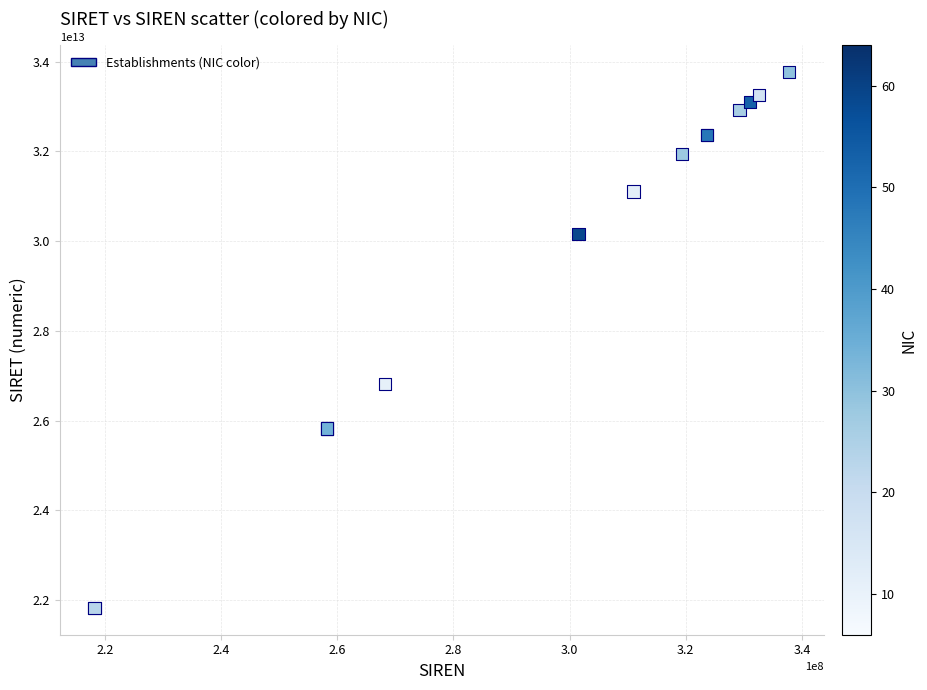

What Y value in the scatter plot is closest to 27796695650022?

26820162100011